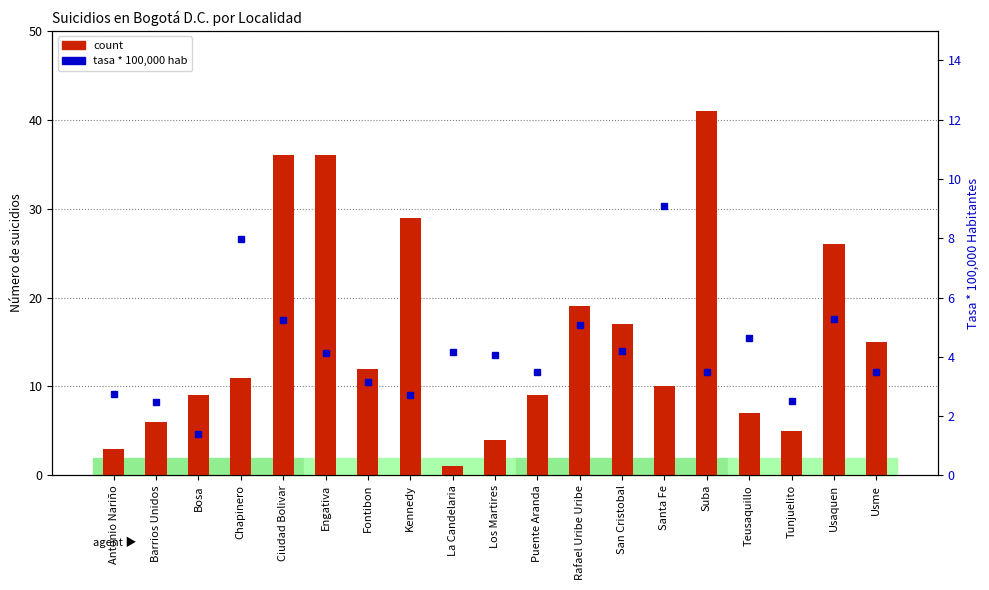

At which label does count reach its peak?

Suba